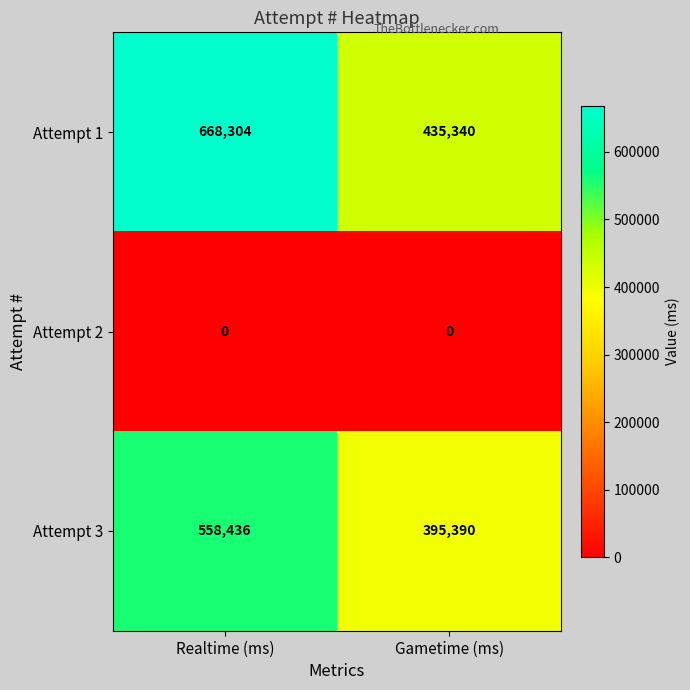

Which category has the highest value across all series?

Realtime (ms)